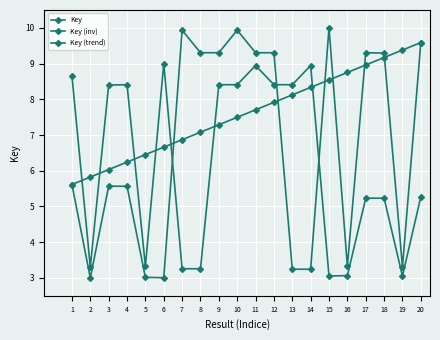

How many intersections are there between Key (trend) and Key?

6